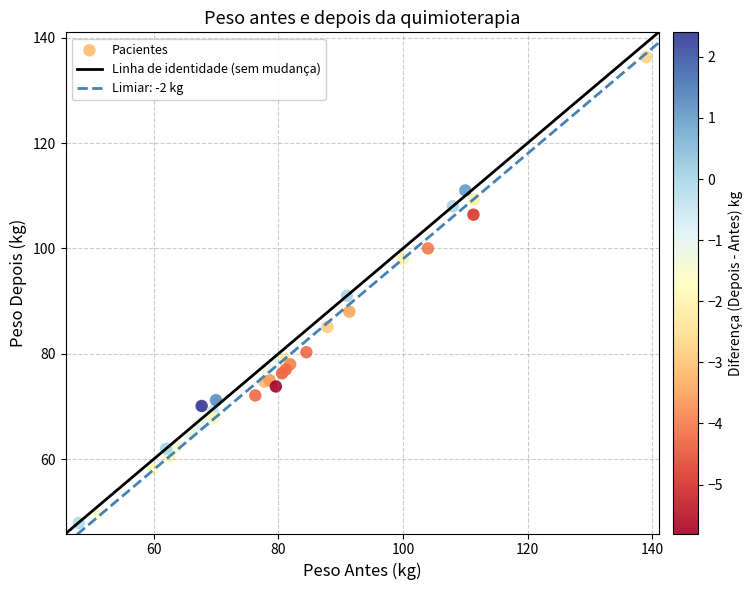

What Y value in the scatter plot is closest to 92?

91.0